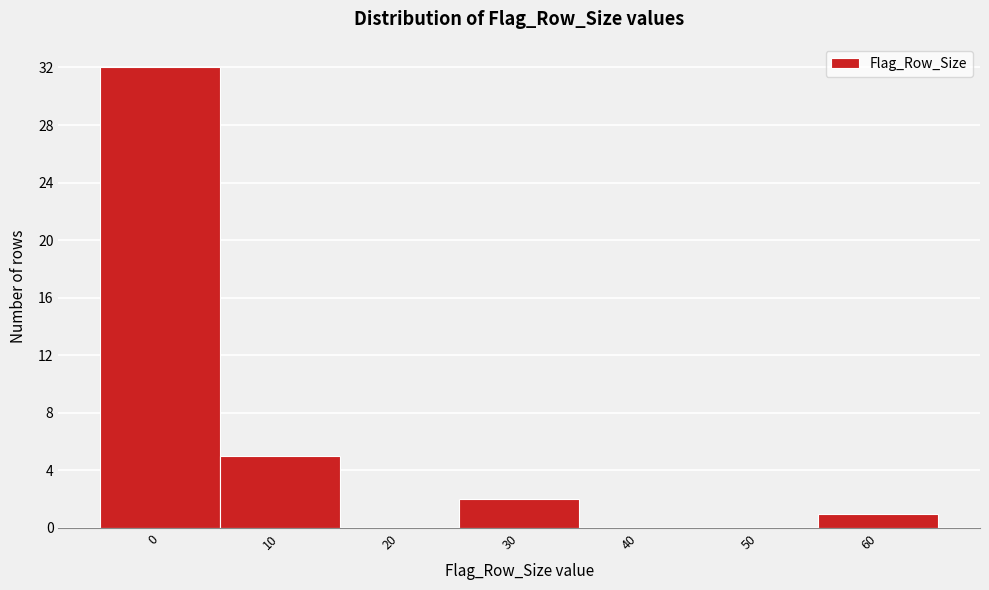

Over which range of the x-axis is the bar tallest?

-5 to 5